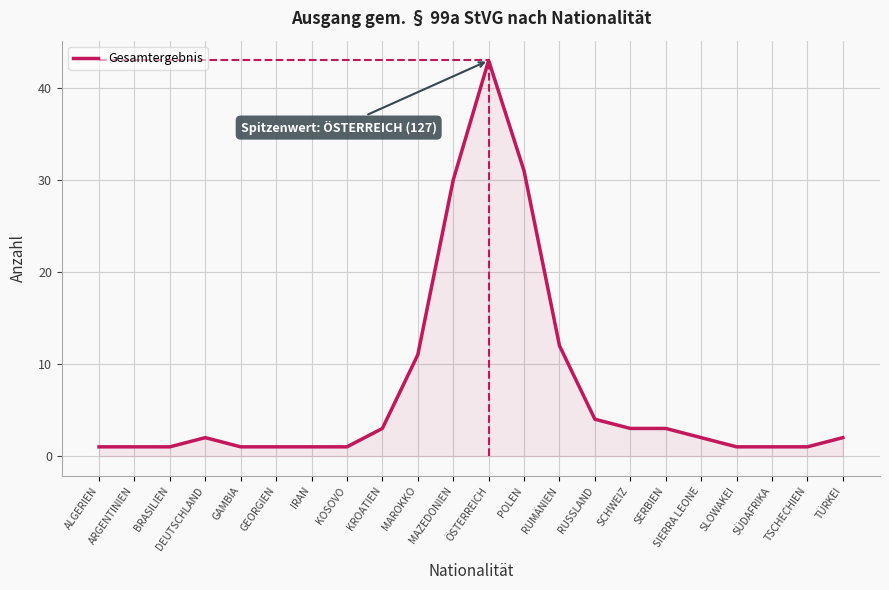

Is it true that the value at TÜRKEI is 2?

True